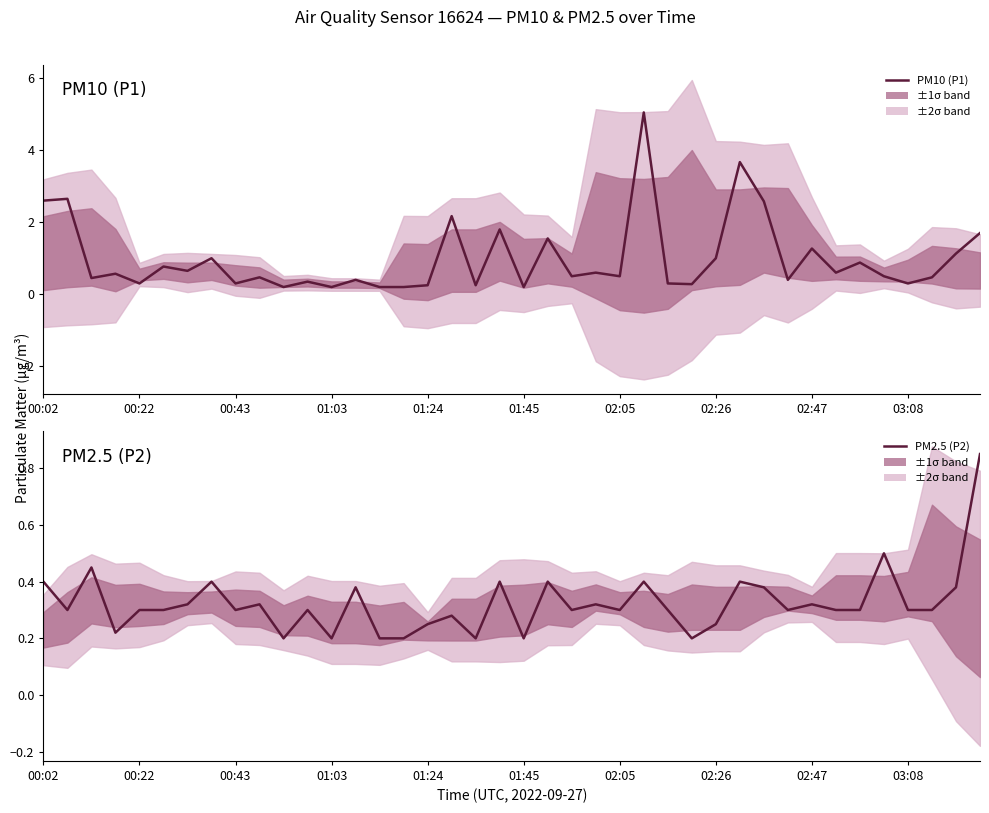

True or false: PM10 (P1) and PM2.5 (P2) intersect in this chart.

False